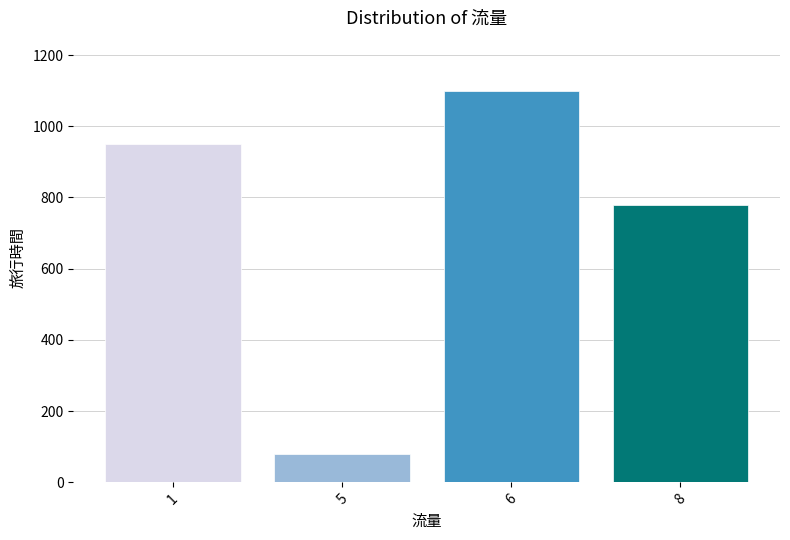

Which has a higher value, 1 or 6?

6